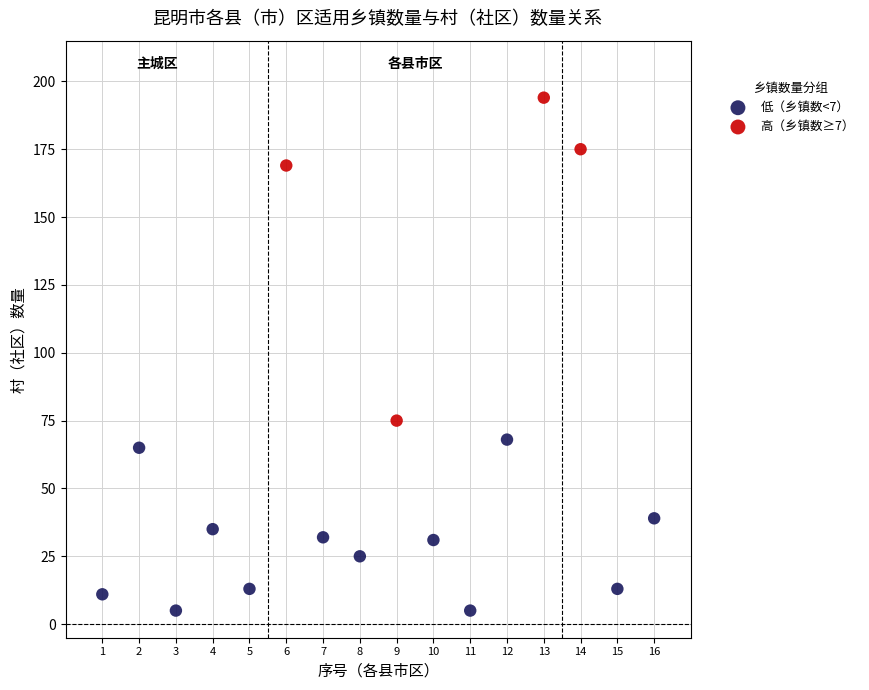

Which series has the largest Y range (max minus min)?

高（乡镇数≥7）